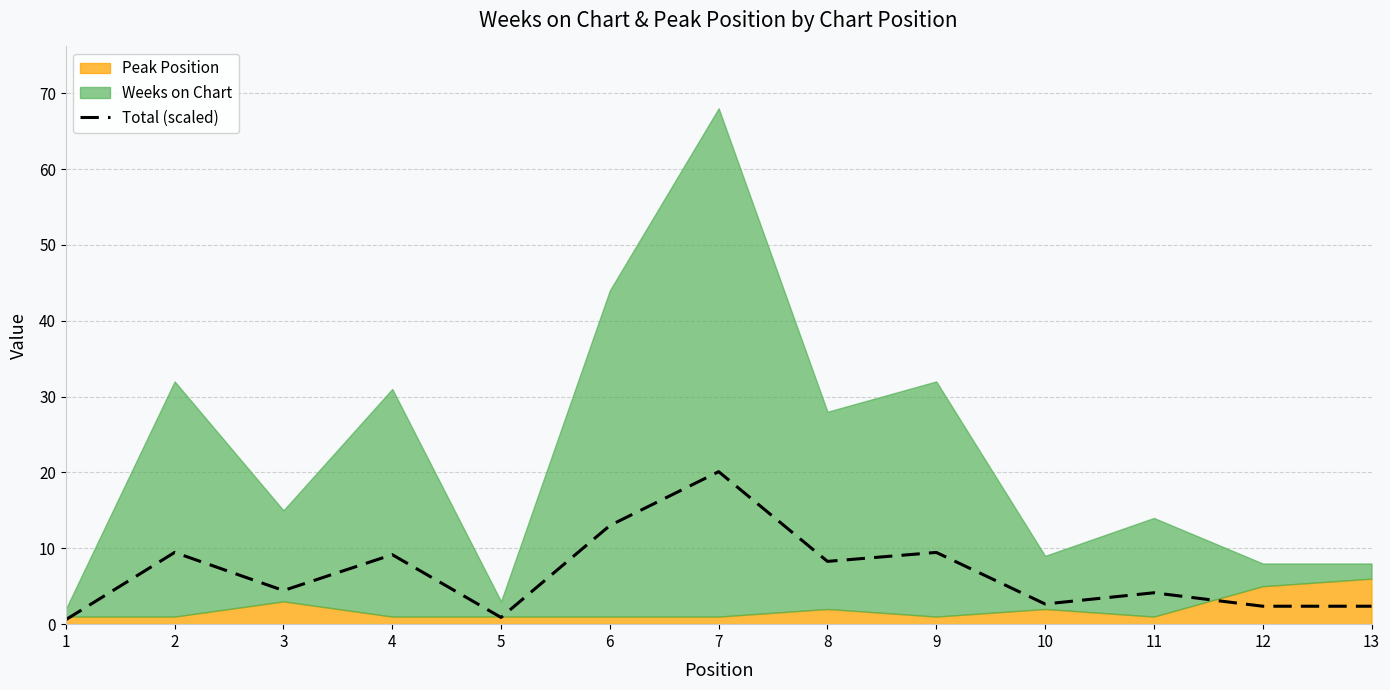

Where is the first local maximum?

2